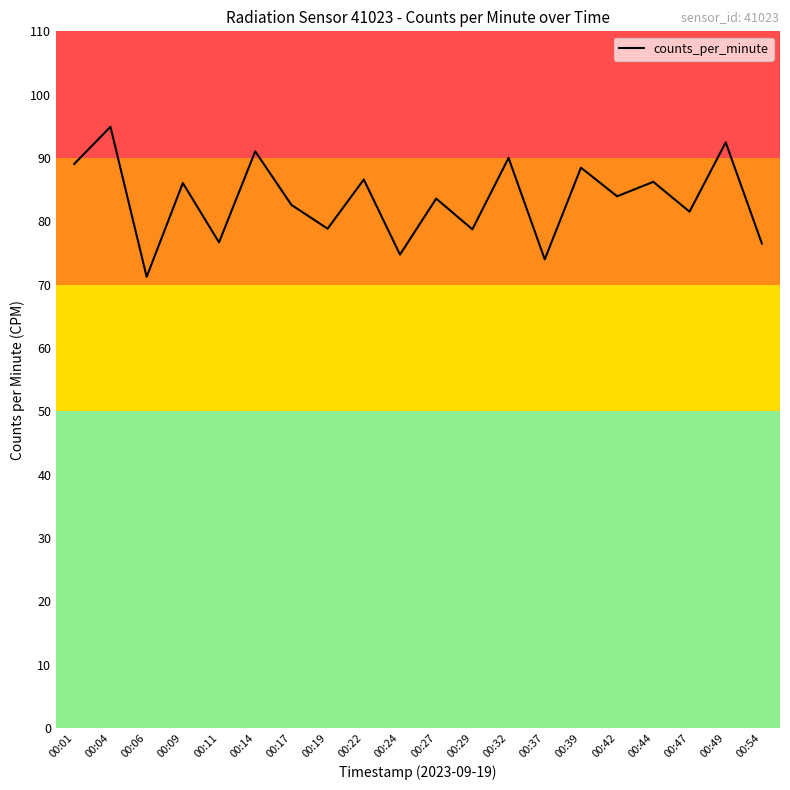

What is the sum of the values at 00:32 and 00:22?

176.6